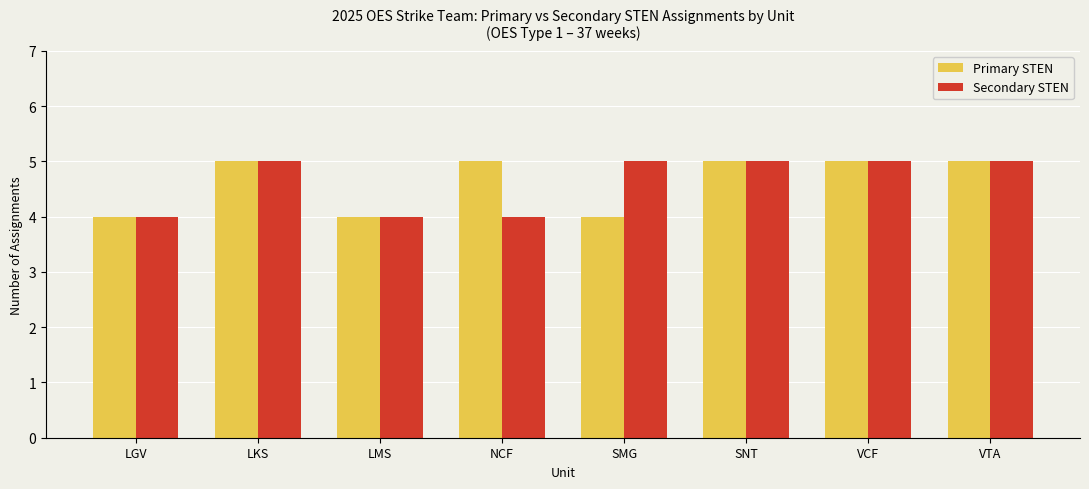

The Primary STEN series shows 4 at LMS. True or false?

True